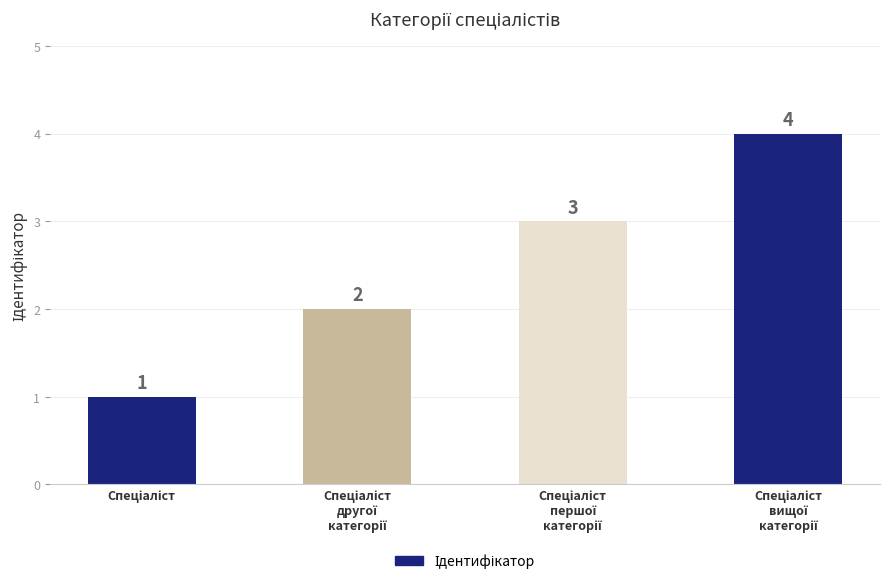

What is the maximum value shown in the chart?

4